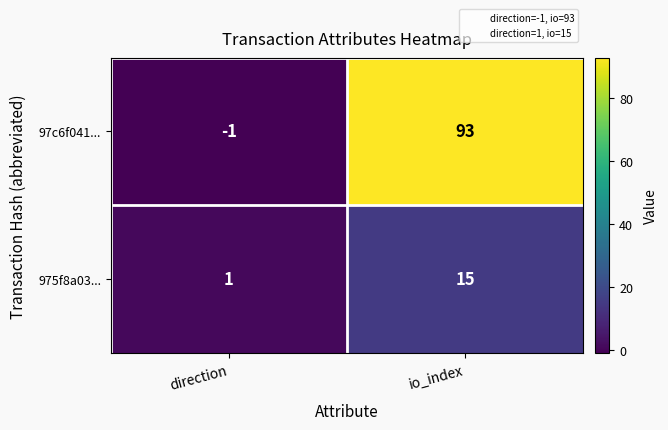

Reading left to right, transcribe all the data shown in this chart.

97c6f041...: -1	93
975f8a03...: 1	15